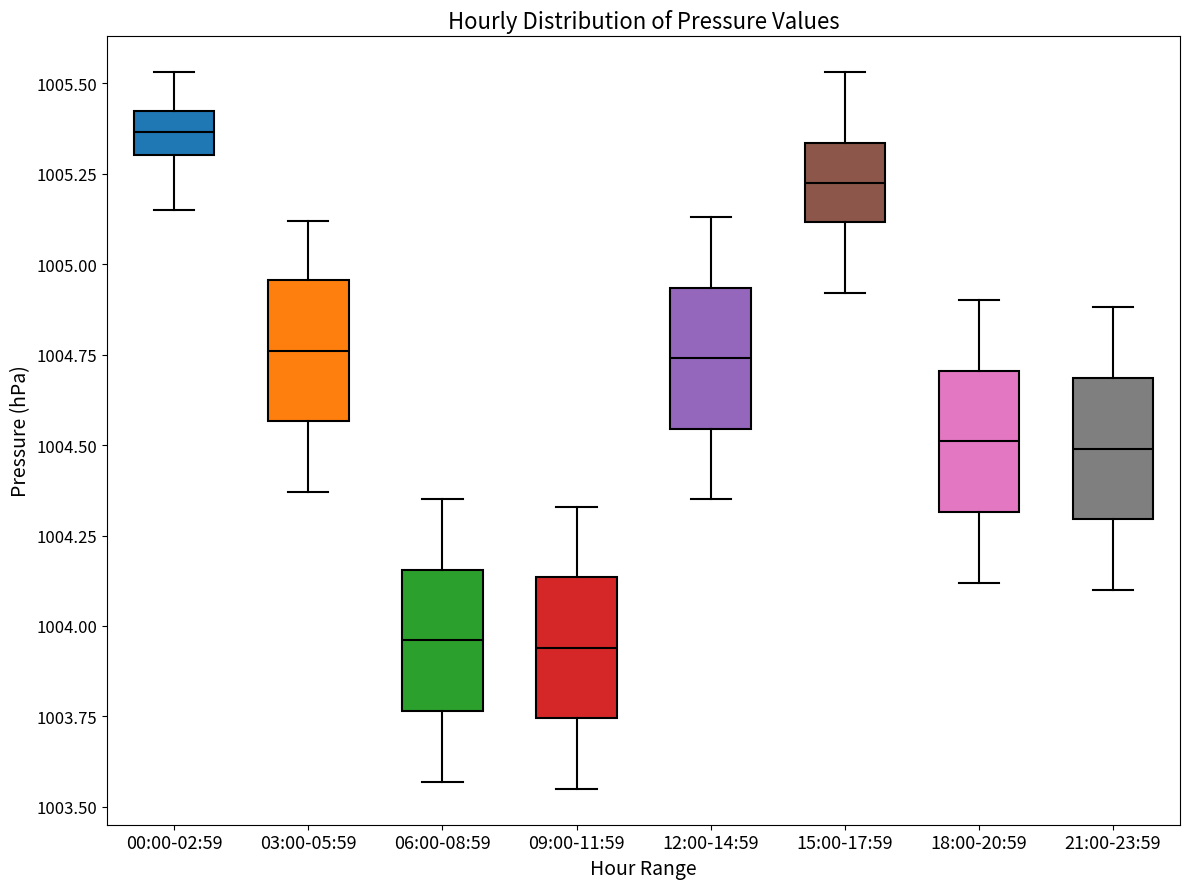

Reading left to right, read every box against the y-axis: the position of its median line, the range the box covers, and the ends of its whiskers. The values are not printed on the chart, so give them approximately, as read against the axis.

00:00-02:59: median 1005.35, box 1005.30 to 1005.40, whiskers 1005.15 to 1005.55
03:00-05:59: median 1004.75, box 1004.55 to 1004.95, whiskers 1004.35 to 1005.10
06:00-08:59: median 1003.95, box 1003.75 to 1004.15, whiskers 1003.55 to 1004.35
09:00-11:59: median 1003.95, box 1003.75 to 1004.15, whiskers 1003.55 to 1004.35
12:00-14:59: median 1004.75, box 1004.55 to 1004.95, whiskers 1004.35 to 1005.15
15:00-17:59: median 1005.25, box 1005.10 to 1005.35, whiskers 1004.90 to 1005.55
18:00-20:59: median 1004.50, box 1004.30 to 1004.70, whiskers 1004.10 to 1004.90
21:00-23:59: median 1004.50, box 1004.30 to 1004.70, whiskers 1004.10 to 1004.90